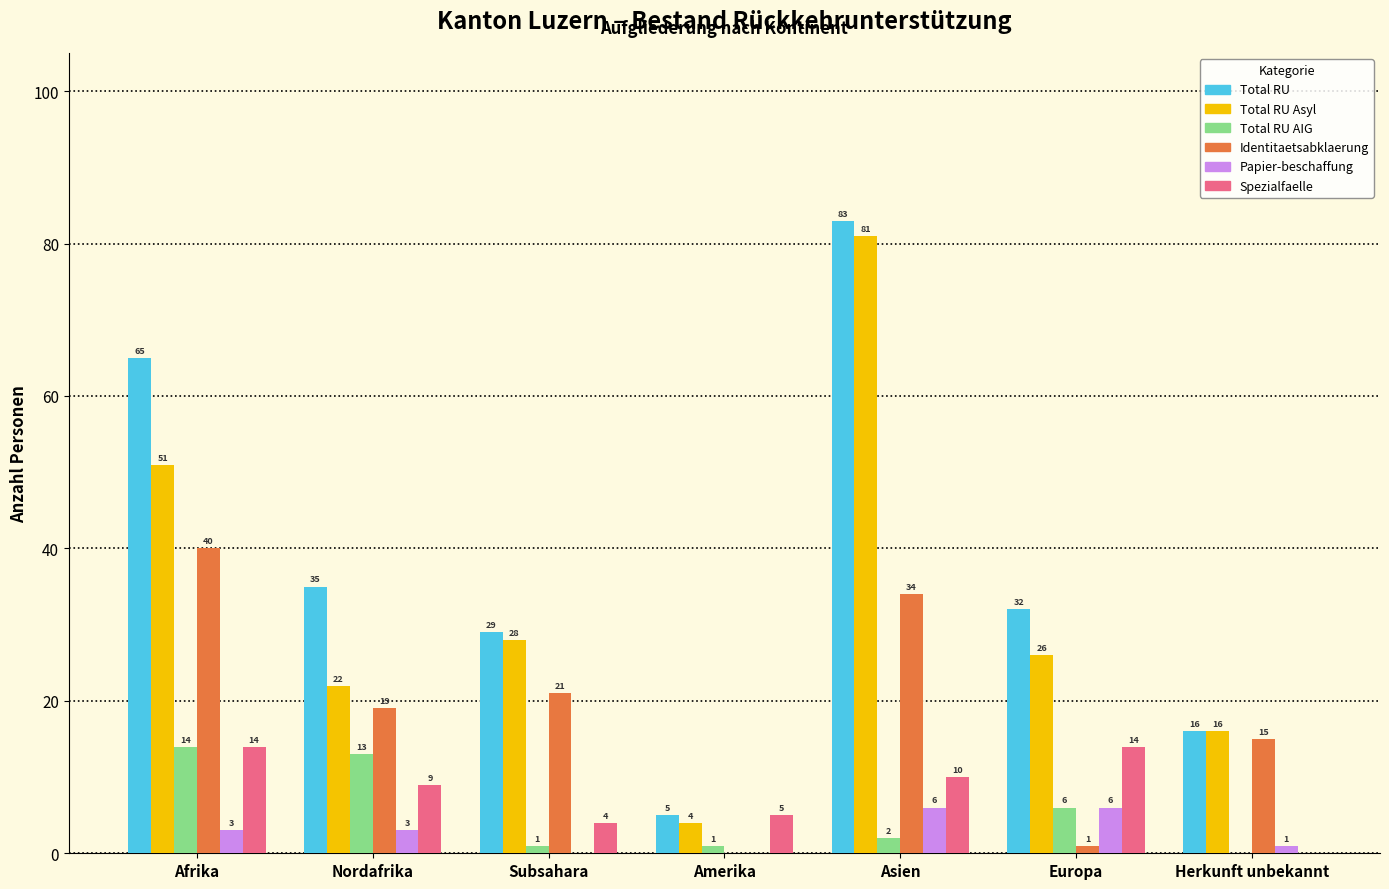

Which series changed the most between Nordafrika and Subsahara?

Total RU AIG